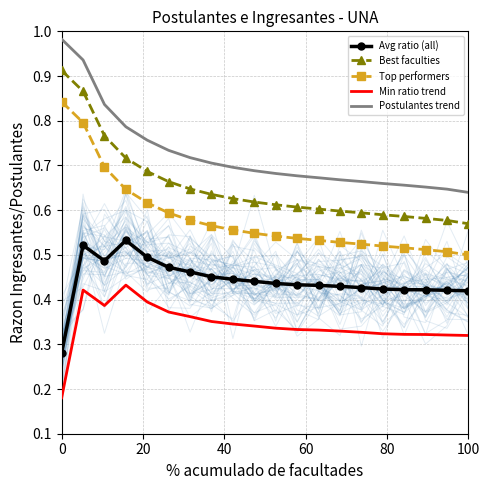

How many distinct data groups are displayed?

5